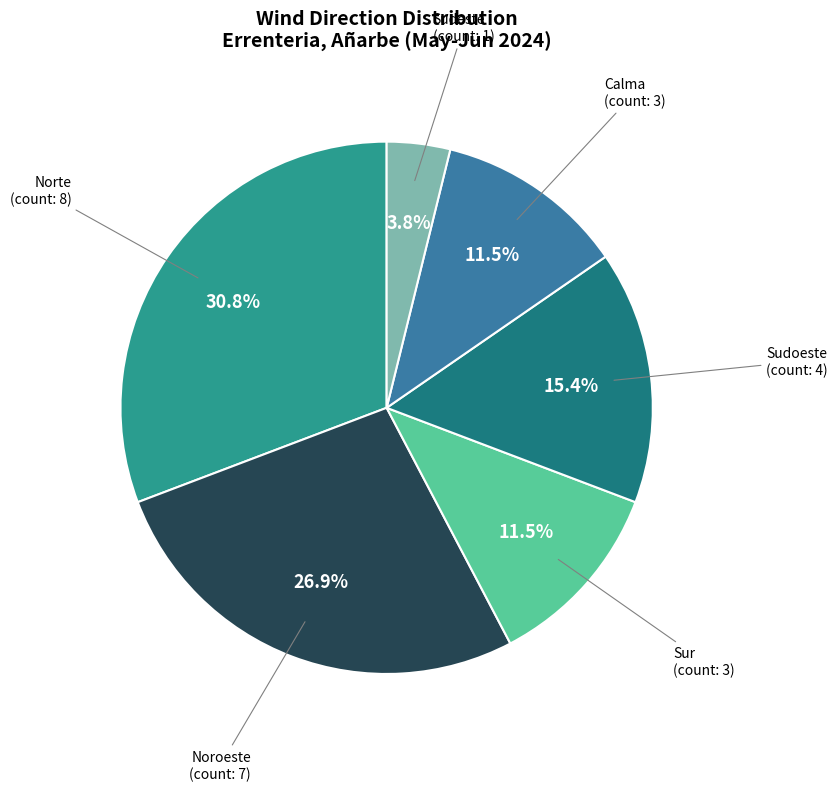

How many segments does this pie chart have?

6